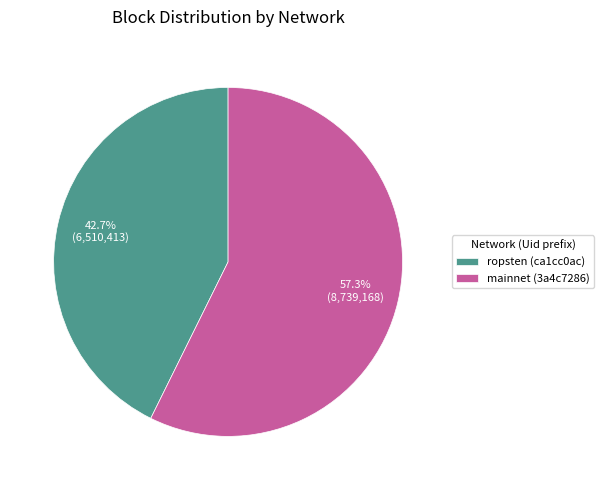

Which category has the smallest portion of the pie?

ropsten (ca1cc0ac)